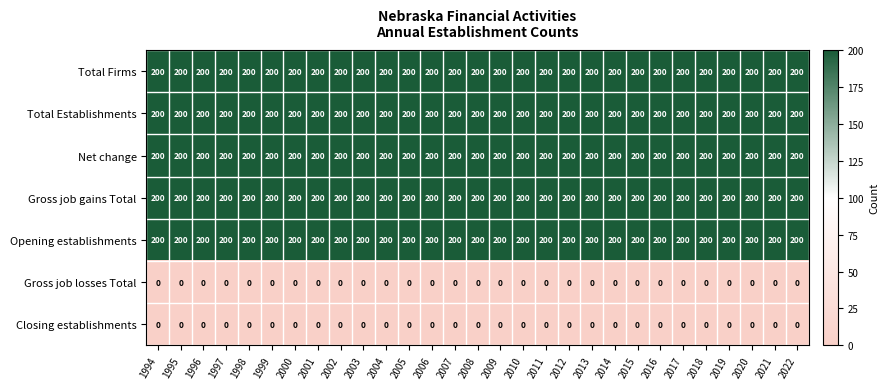

What is the approximate value of Opening establishments at 1997?

200